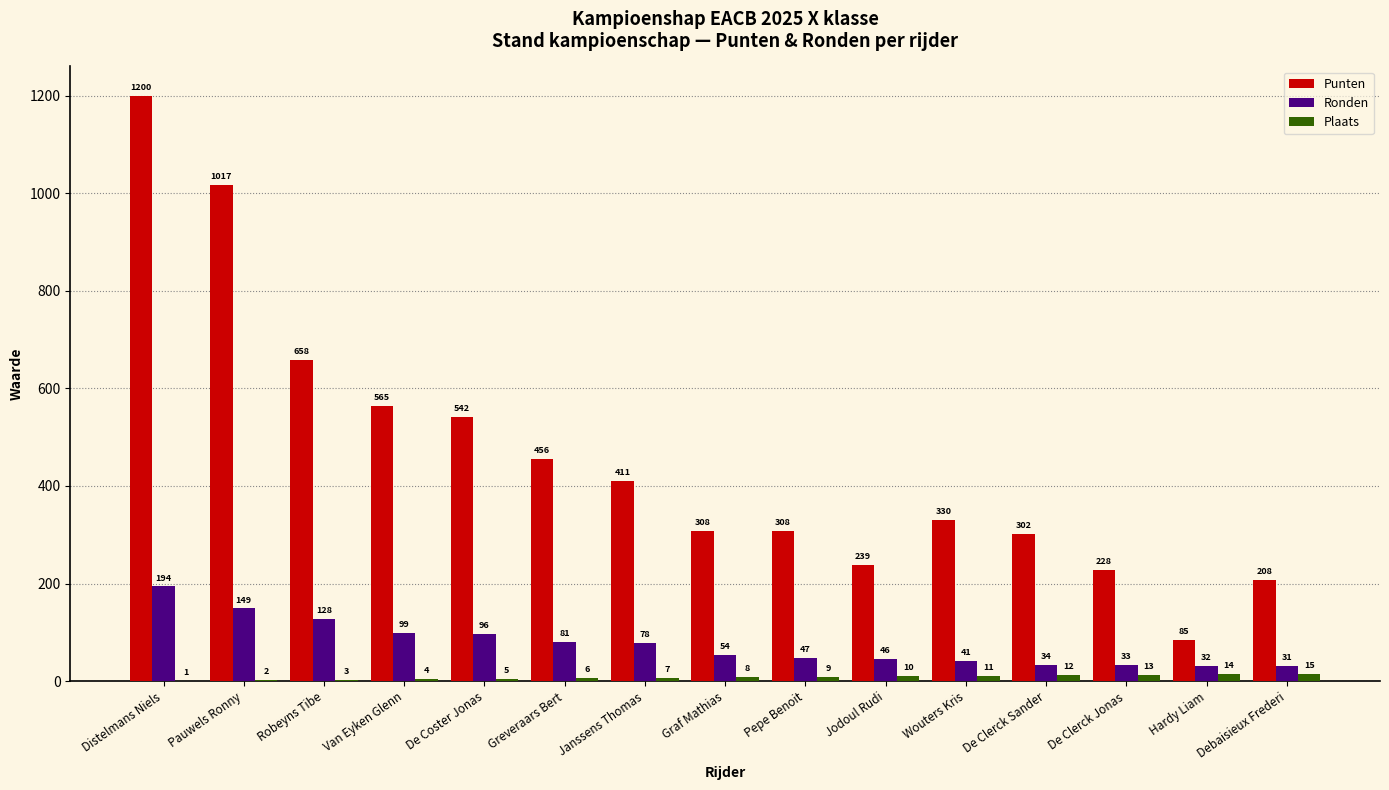

How many distinct data groups are displayed?

3